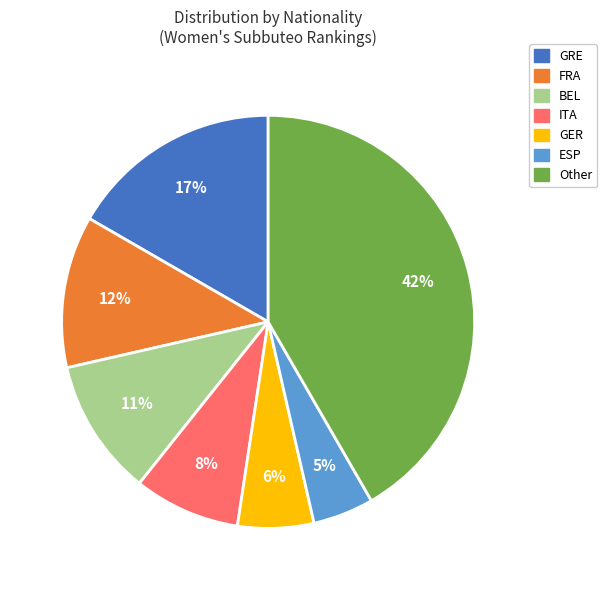

True or false: GRE accounts for 17% of the total.

True